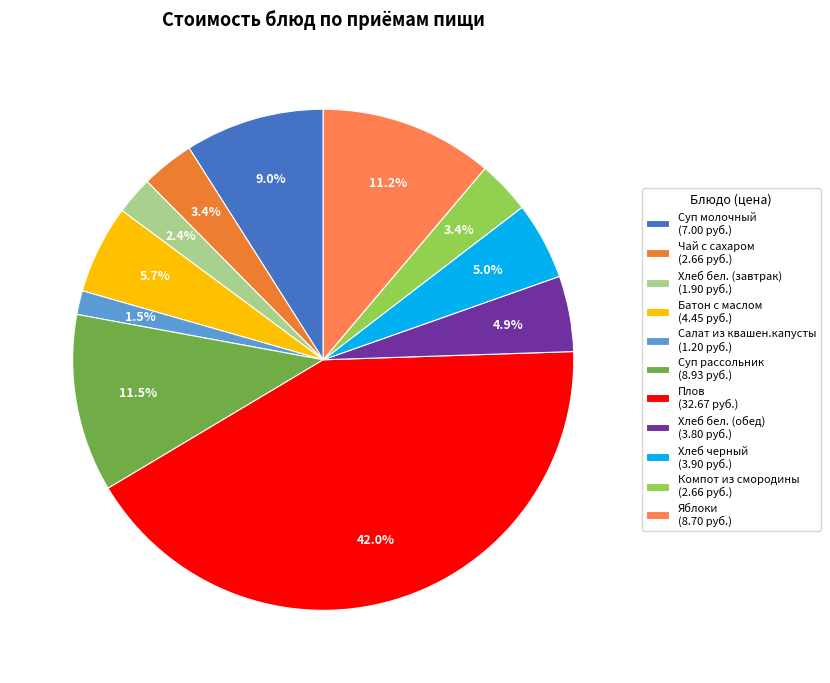

Rank the categories by value from lowest to highest.

Салат из квашен.капусты, Хлеб бел. (завтрак), Чай с сахаром, Компот из смородины, Хлеб бел. (обед), Хлеб черный, Батон с маслом, Суп молочный, Яблоки, Суп рассольник, Плов